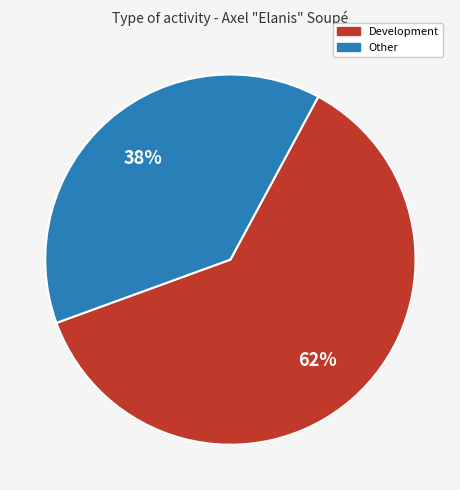

How many slices are in this pie chart?

2